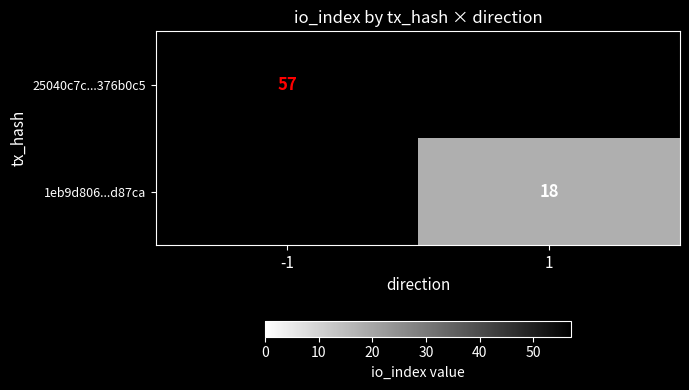

At how many categories does at least one series exceed 36?

1